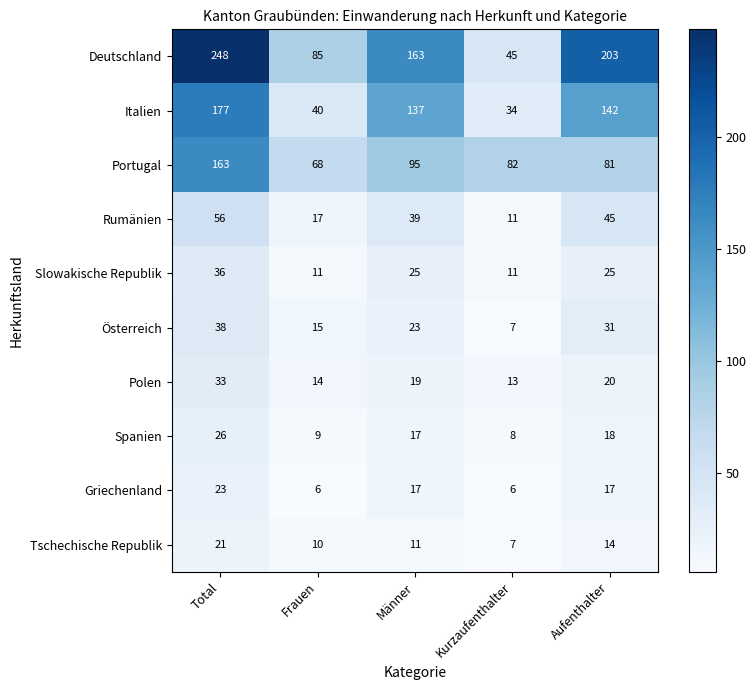

What is the difference between the maximum and minimum values in the Österreich series?

31